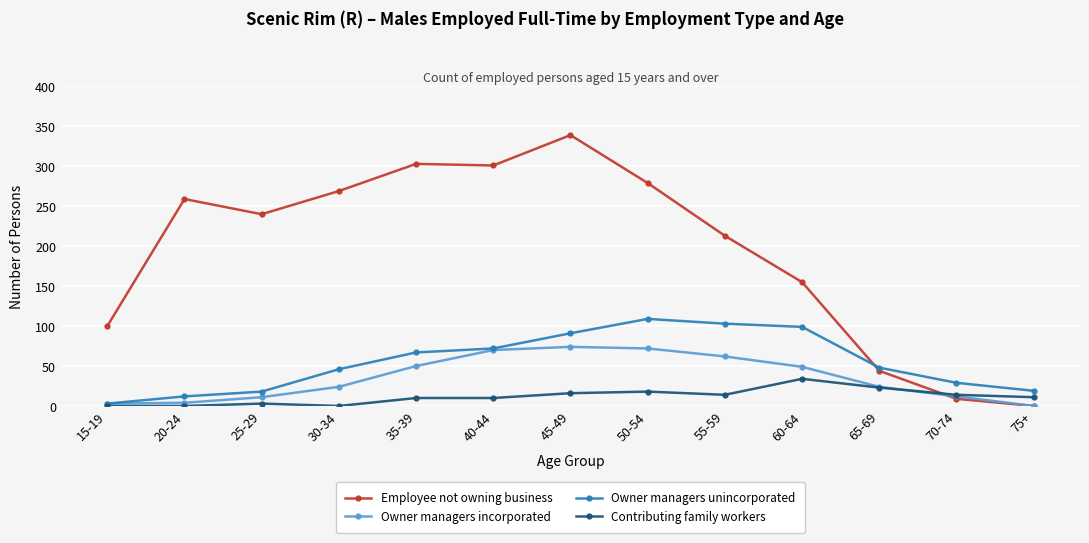

Which category has the lowest value in the Owner managers unincorporated series?

15-19